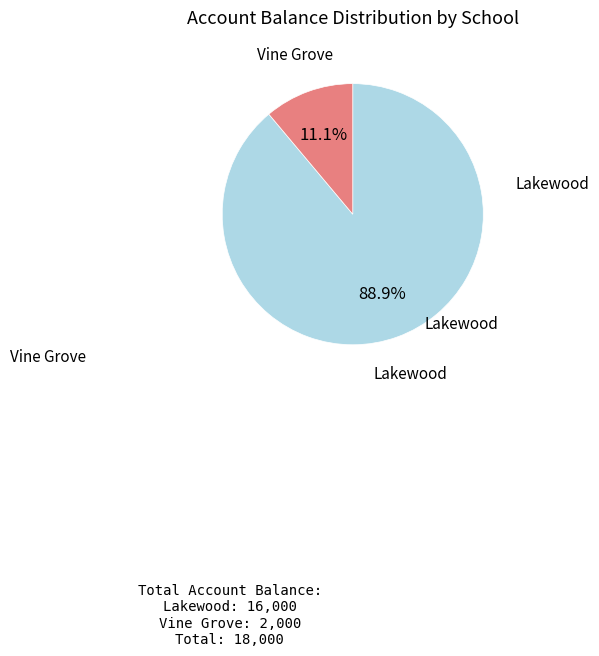

Which category has the smallest portion of the pie?

Vine Grove